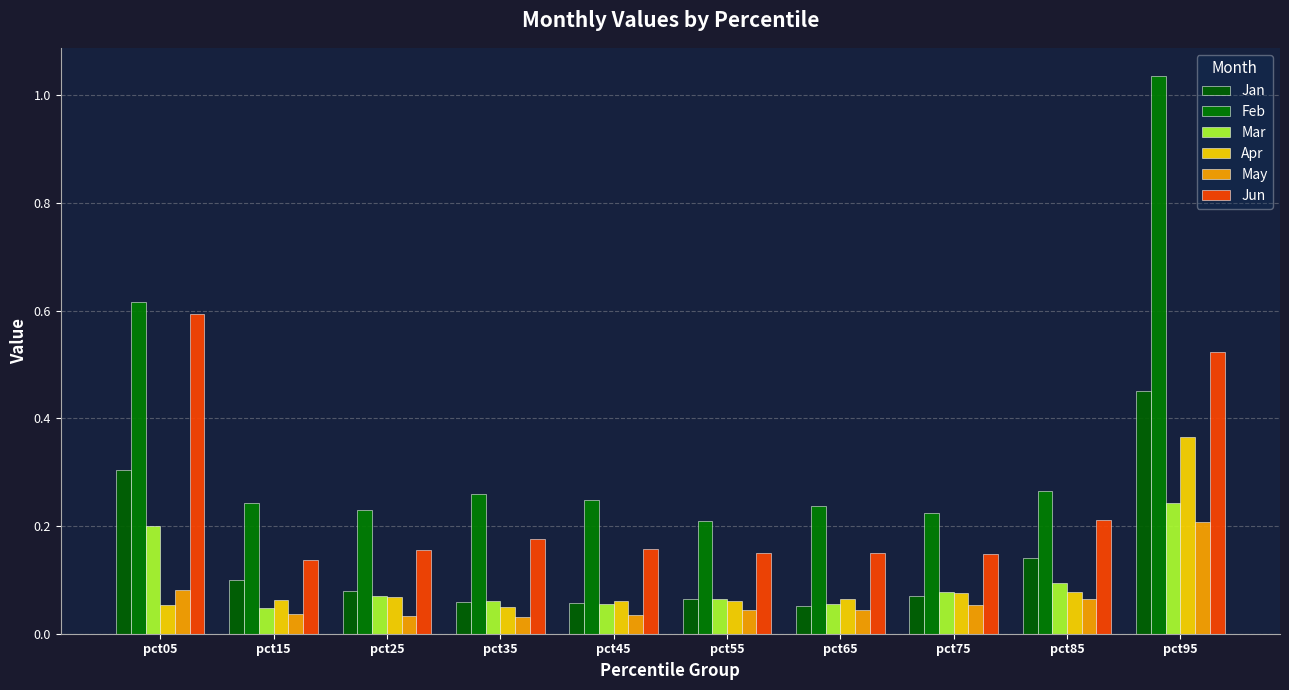

How many bars are there in each group?

6